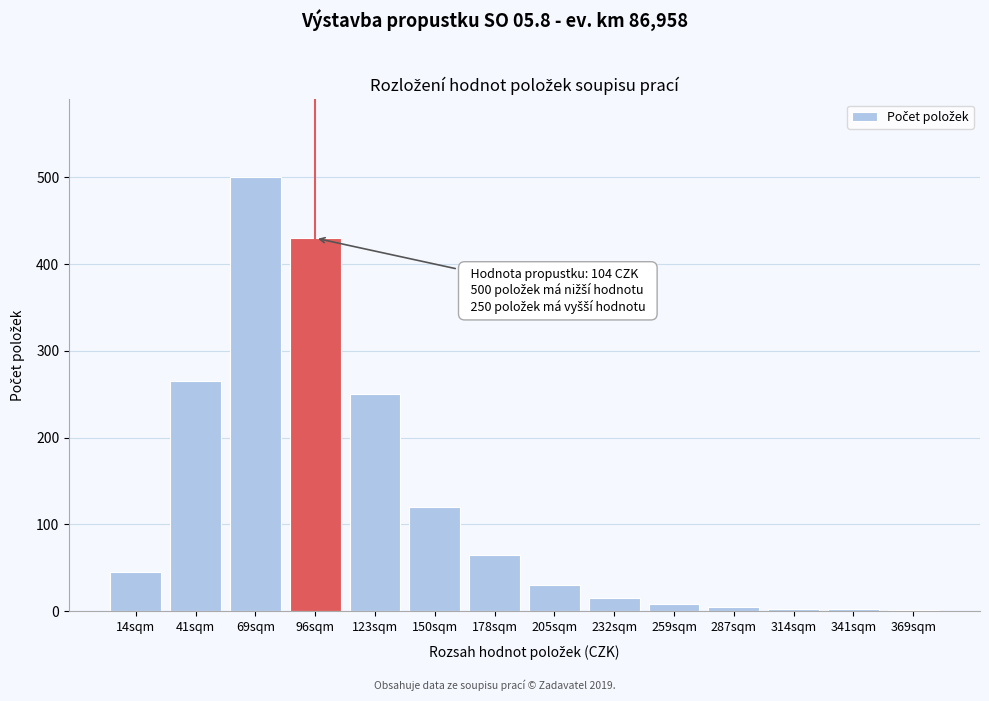

What is the maximum value shown in the chart?

500